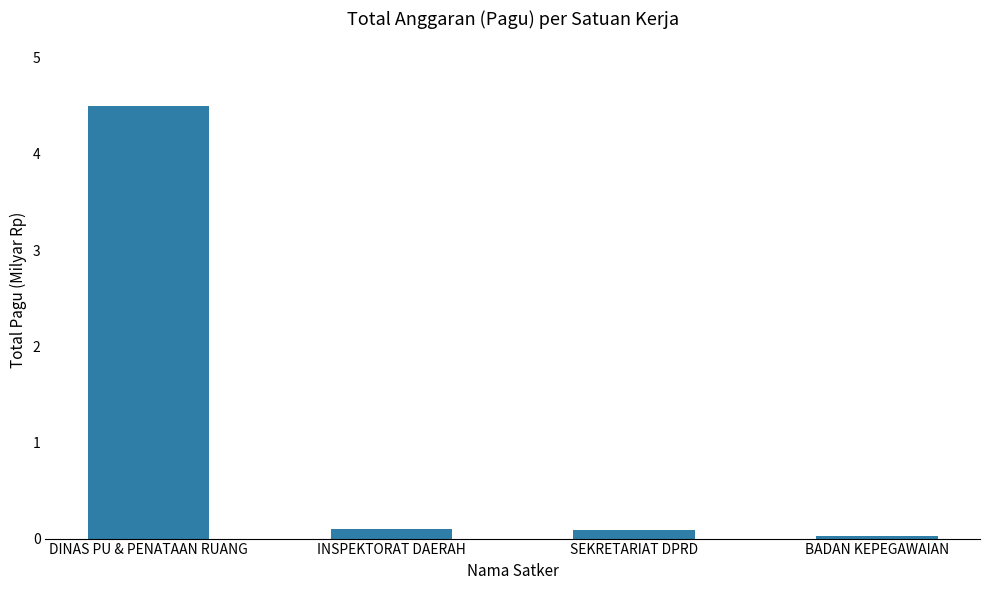

True or false: the data shows 4.5 at DINAS PU & PENATAAN RUANG.

True